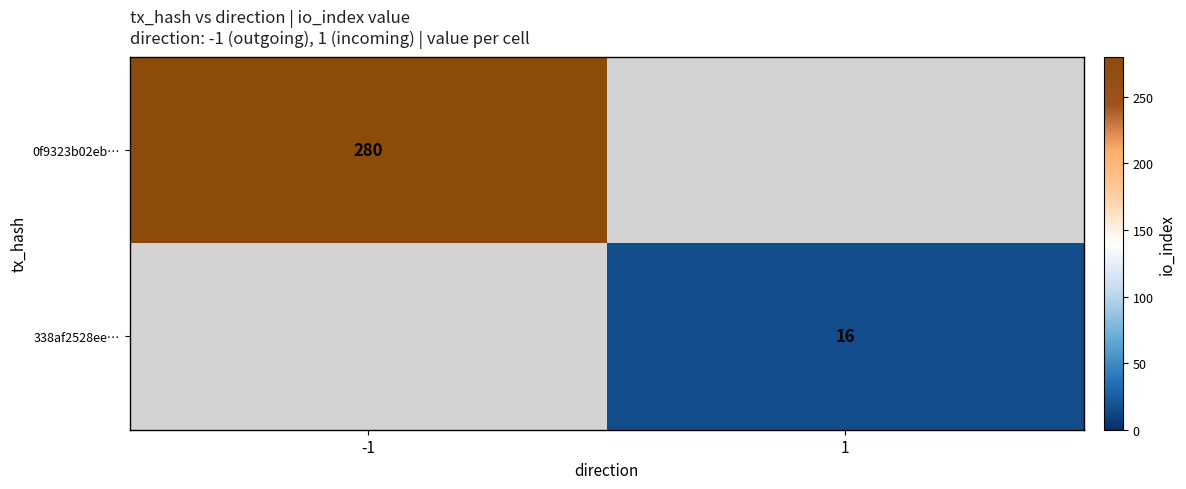

True or false: 338af2528ee… has a value of 16 at 1.

True